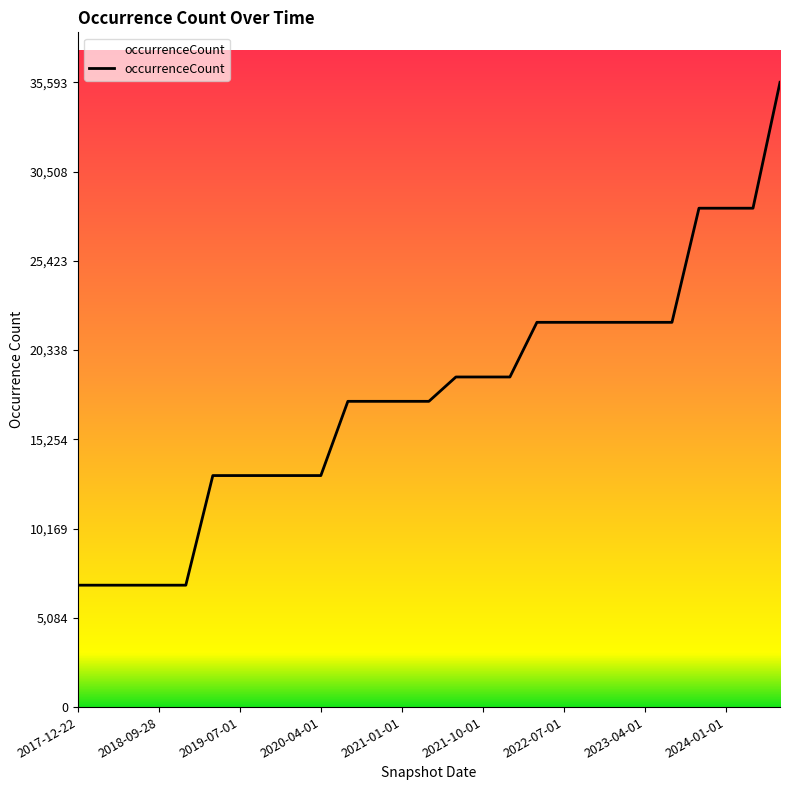

What is the smallest value displayed?

6945